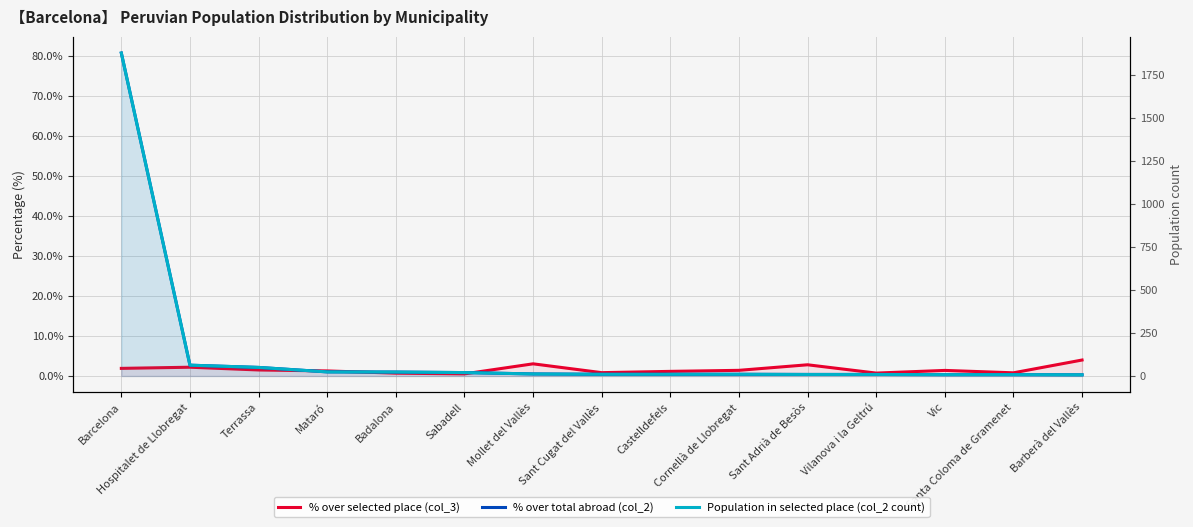

True or false: % over selected place (col_3) and % over total abroad (col_2) intersect in this chart.

True